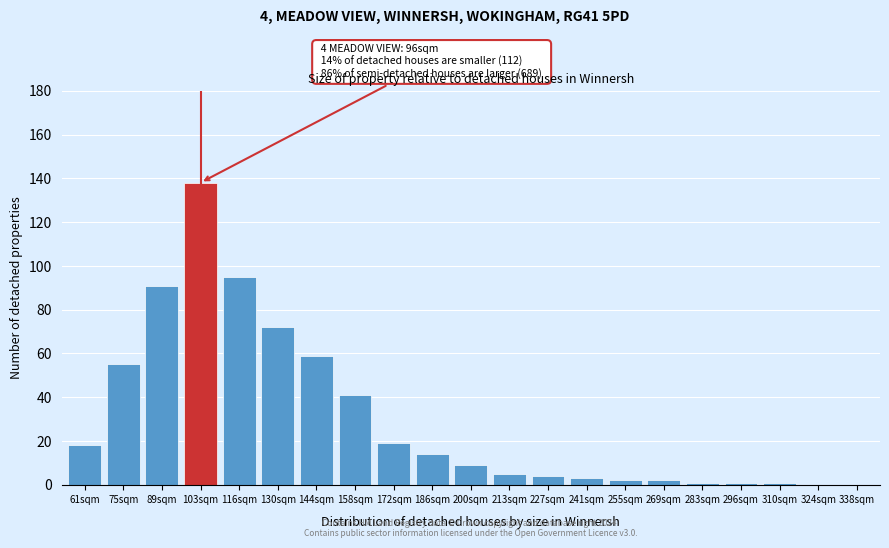

Reading left to right, extract all data points from this chart.

61sqm=18	75sqm=55	89sqm=91	103sqm=138	116sqm=95	130sqm=72	144sqm=59	158sqm=41	172sqm=19	186sqm=14	200sqm=9	213sqm=5	227sqm=4	241sqm=3	255sqm=2	269sqm=2	283sqm=1	296sqm=1	310sqm=1	324sqm=0	338sqm=0